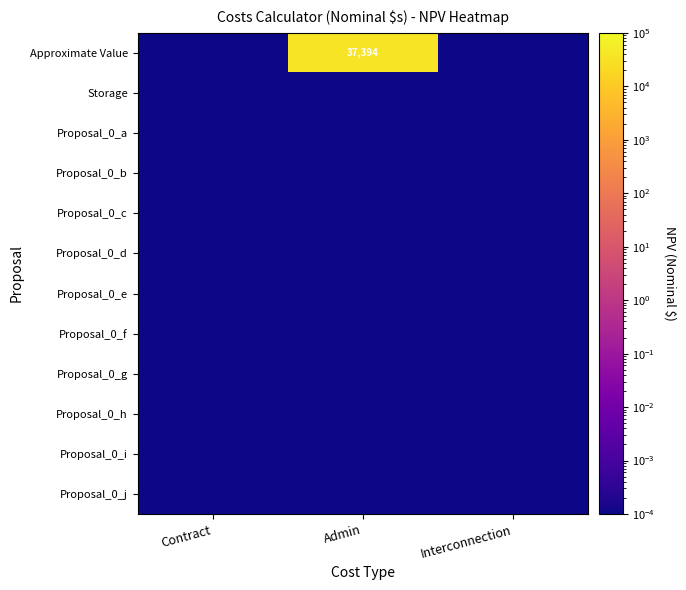

What is the maximum value shown in the chart?

37393.7